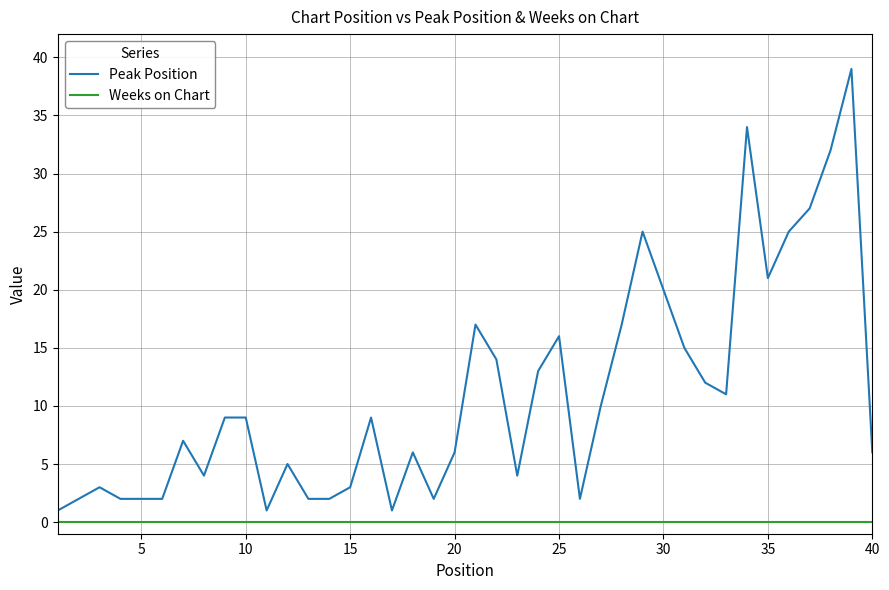

Which series has the widest spread of values?

Peak Position